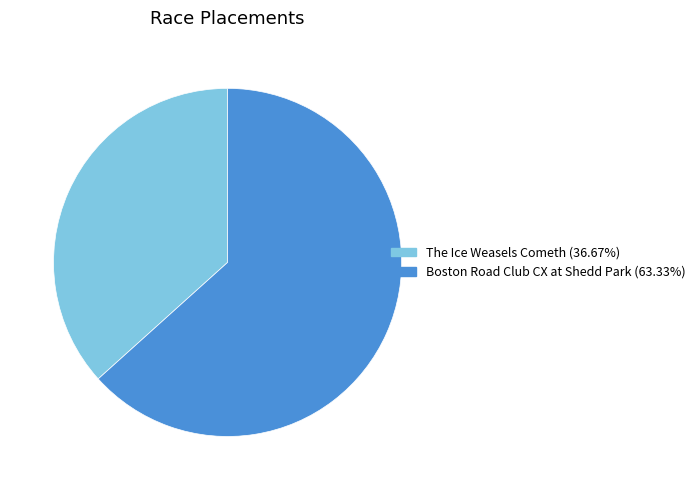

Approximately how many times larger is the value at Boston Road Club CX at Shedd Park compared to The Ice Weasels Cometh?

1.7